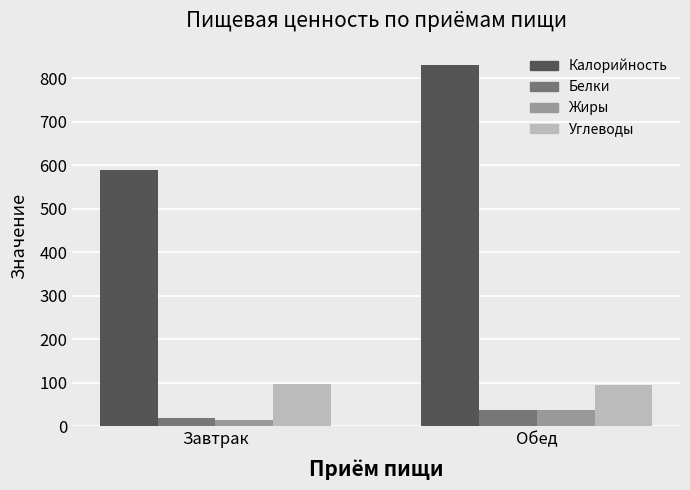

List the labels in order of Жиры value, largest first.

Обед, Завтрак